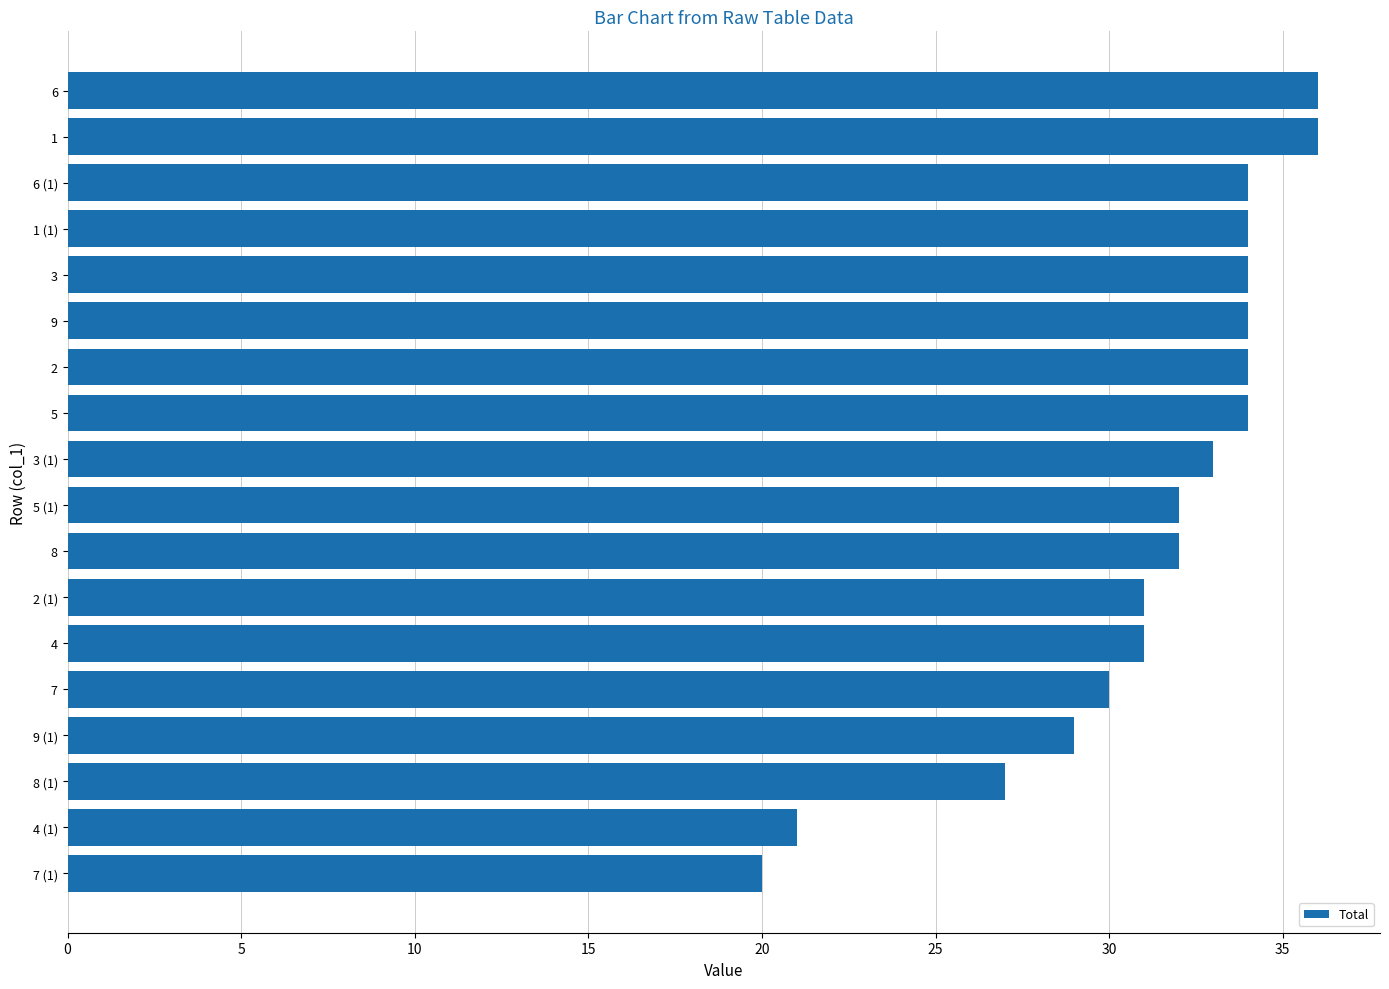

True or false: the data shows 8 at 6 (1).

False